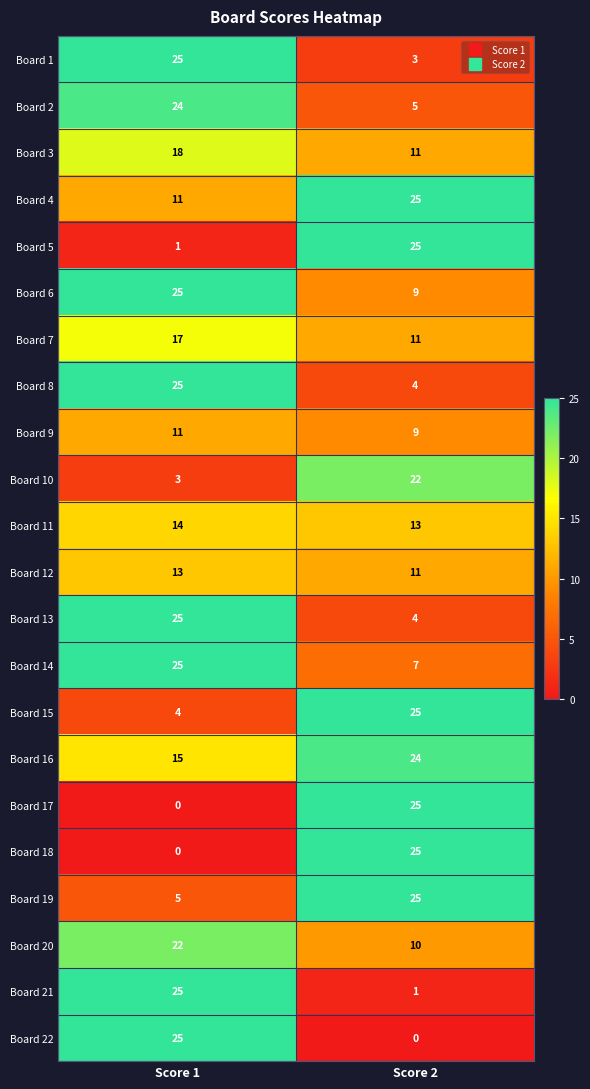

At which category is the sum across all series the highest?

Score 1